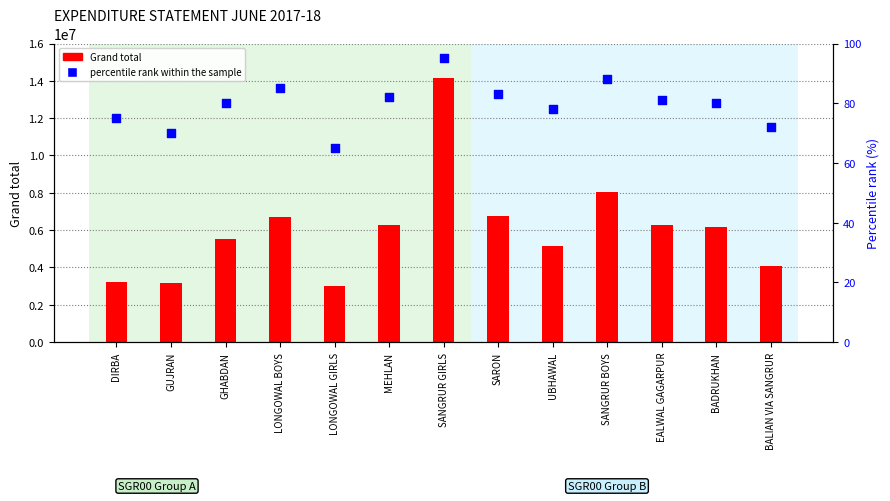

What are all the series names shown in the legend?

Grand total, percentile rank within the sample